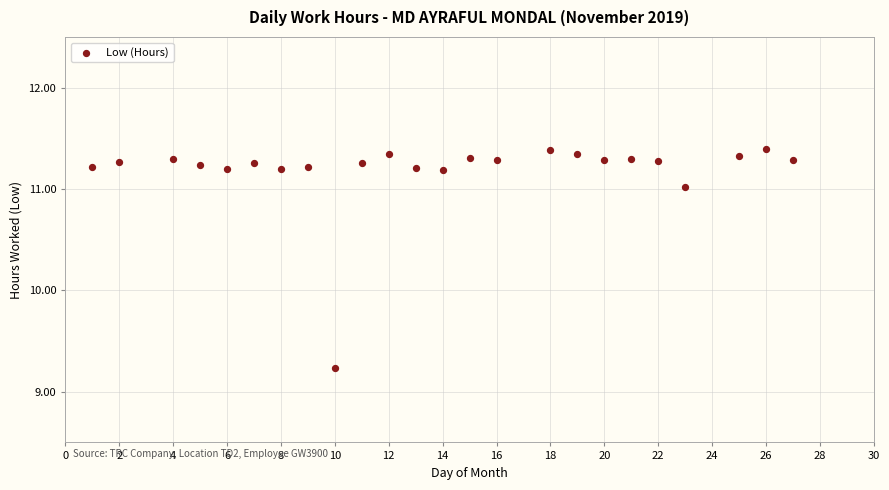

What is the range of Y values (max minus min)?

2.2